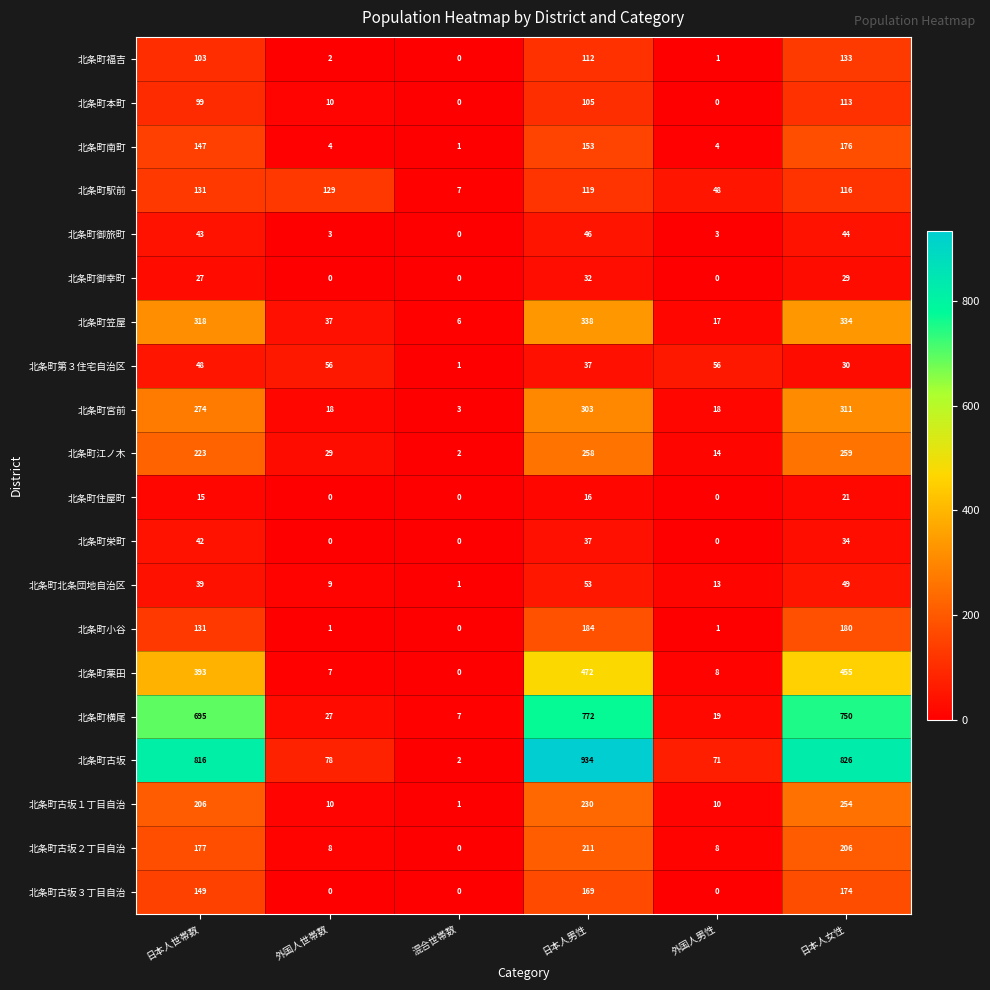

Which series has the largest range (max minus min)?

北条町古坂